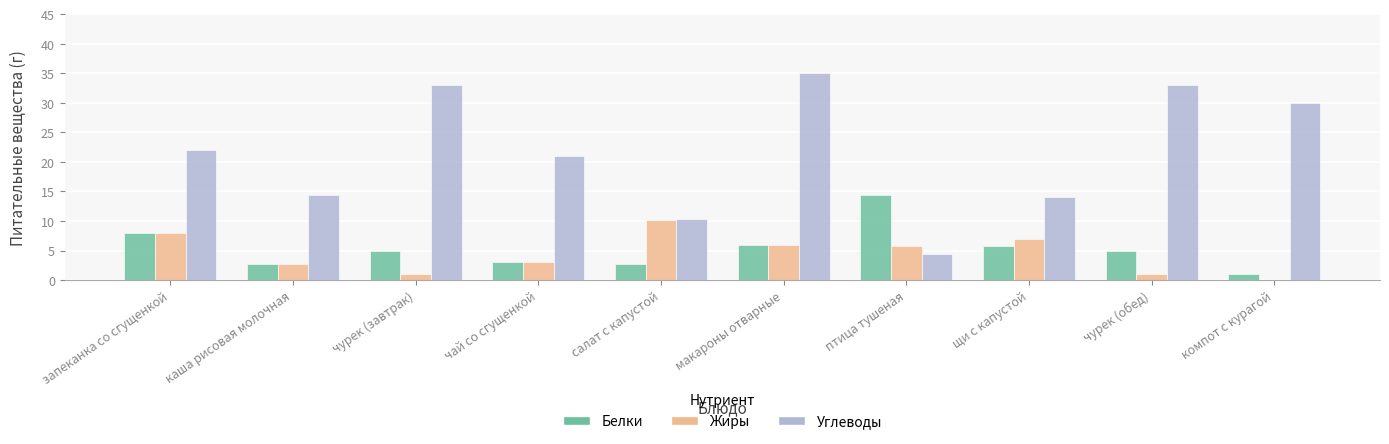

Which series has the largest total across all categories?

Углеводы